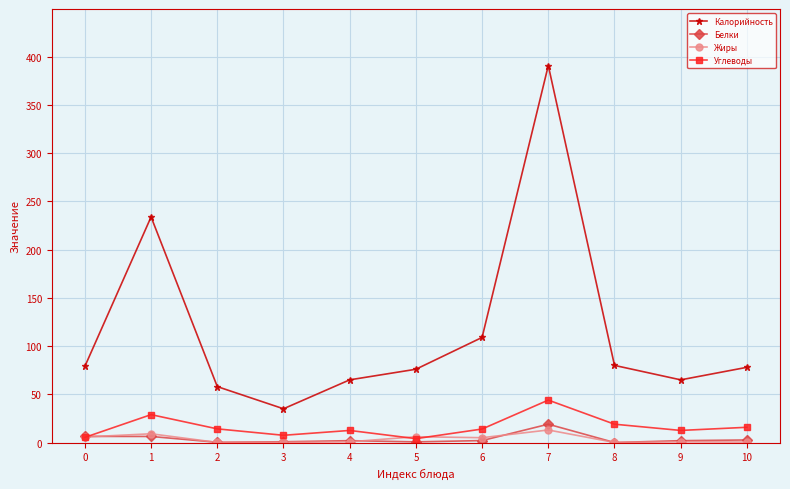

What is the lowest value of the Жиры series?

0.1